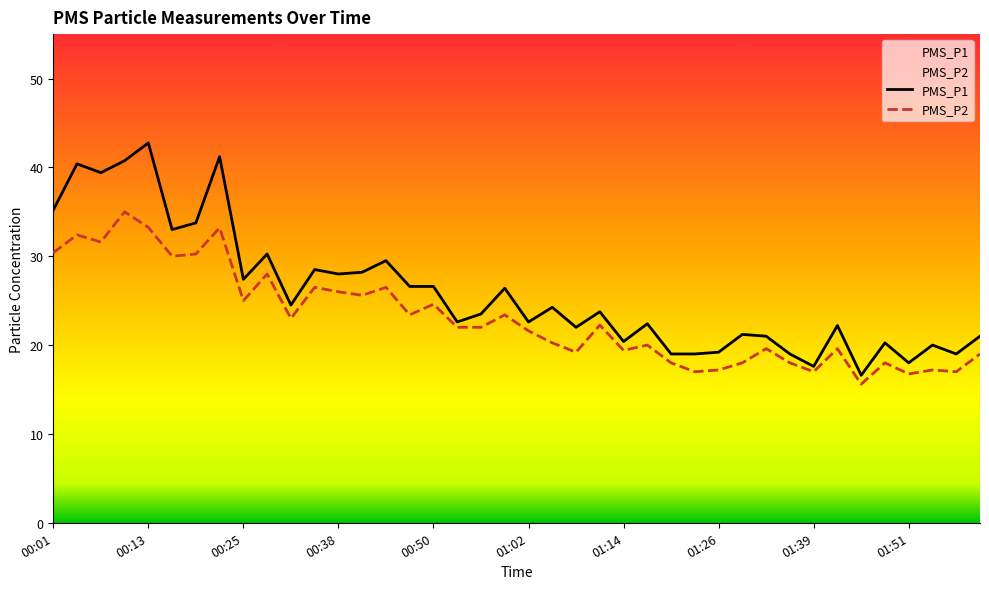

Where is the first local minimum for PMS_P2?

00:07